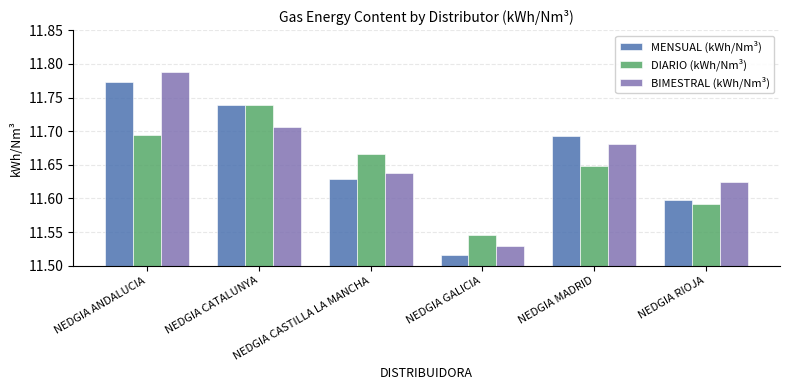

The value of BIMESTRAL (kWh/Nm³) at NEDGIA RIOJA is 11.6. True or false?

True